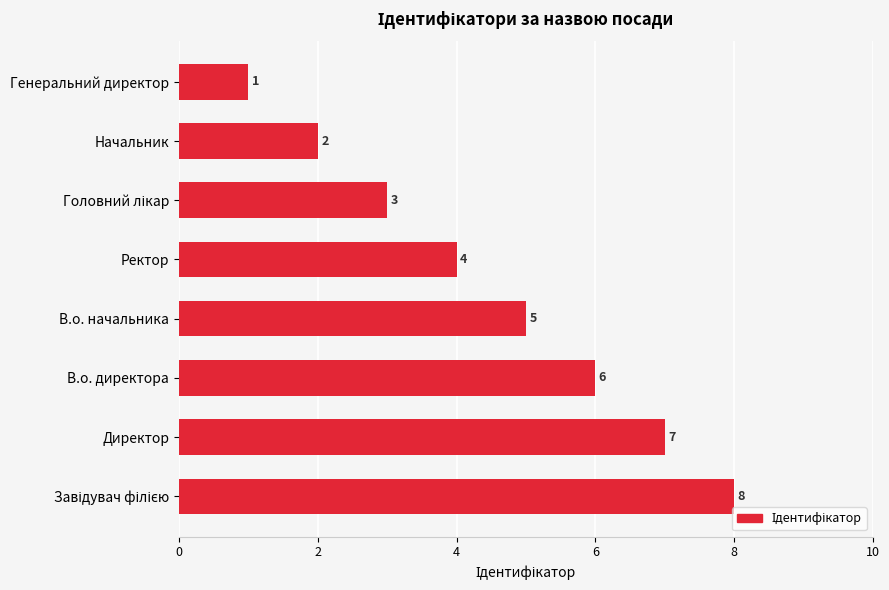

What is the difference between the second highest and second lowest values?

5